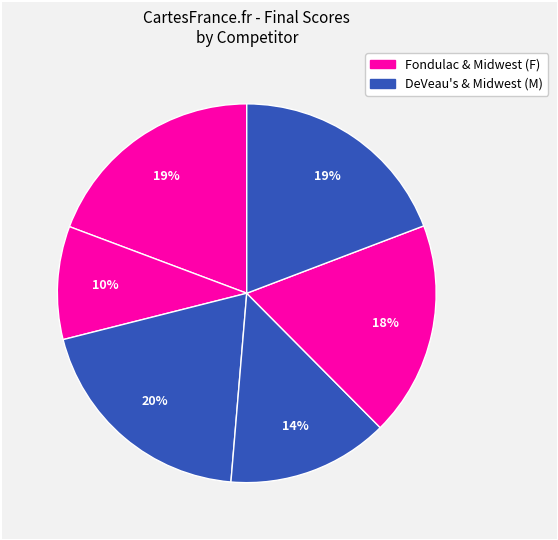

How many segments does this pie chart have?

6